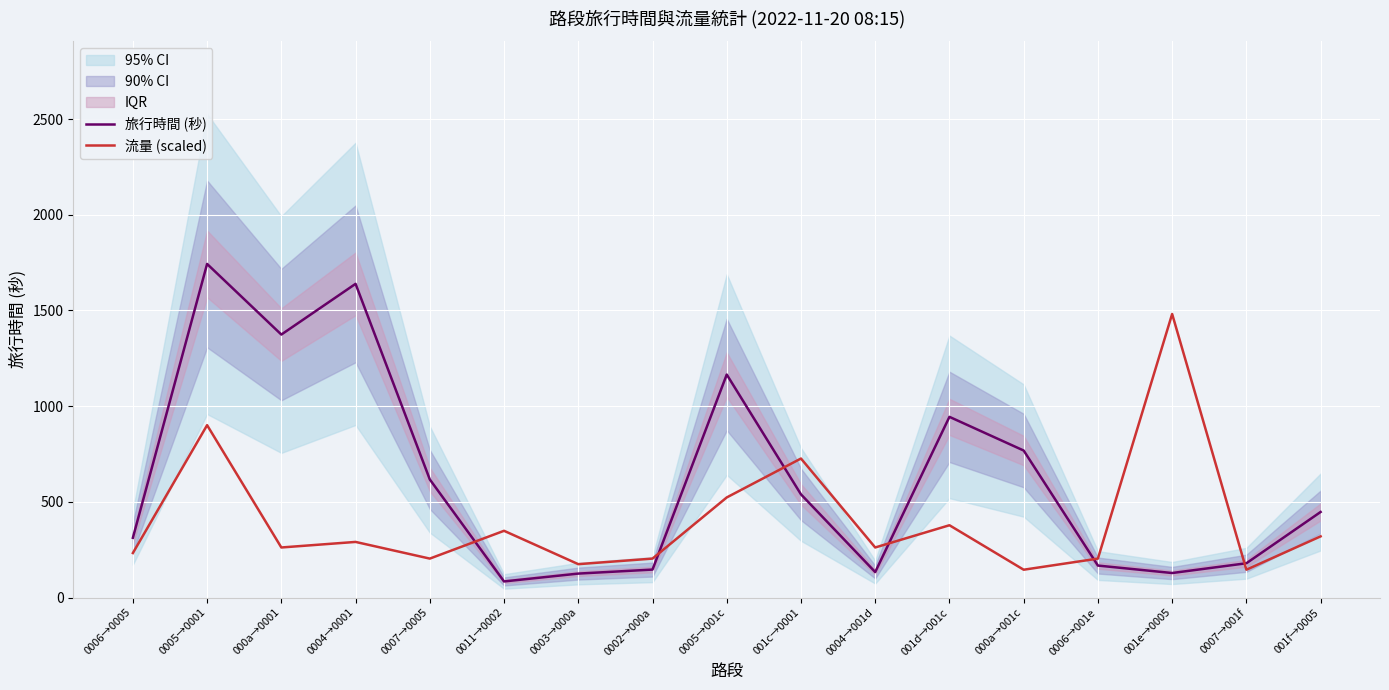

How many values in the 旅行時間 (秒) series are below 447?

8